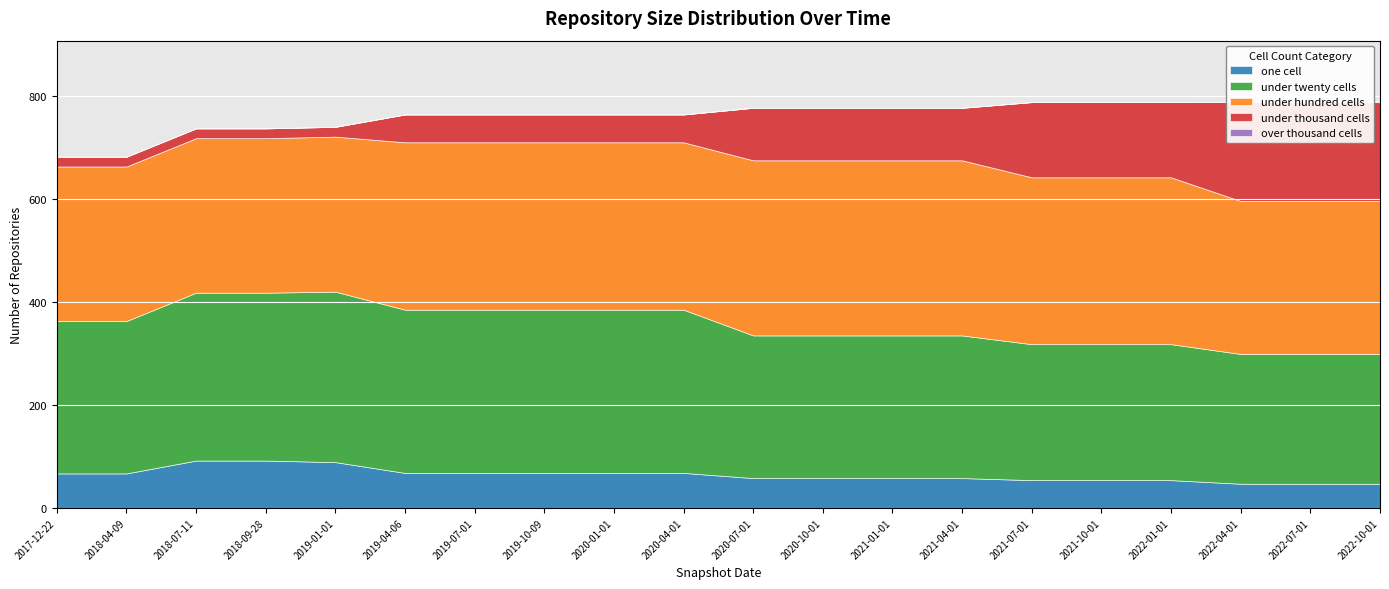

What is the value of the under_thousand_cells point at the 18th from the left?

193